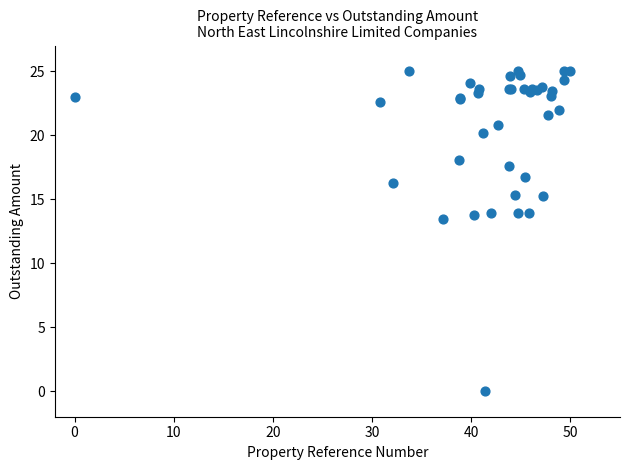

What Y value in the scatter plot is closest to 12?

13.4